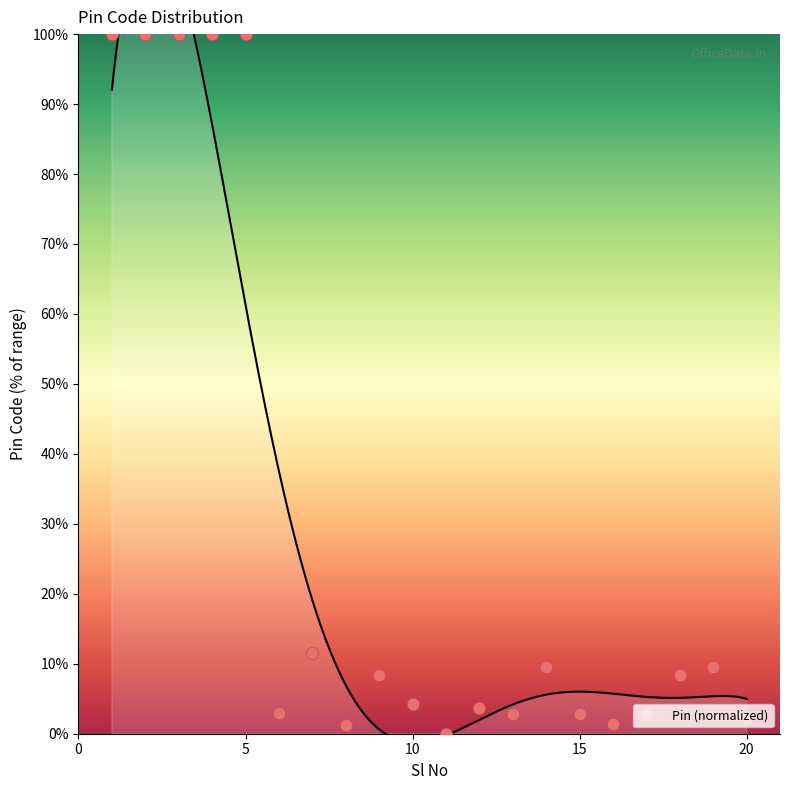

What is the ratio of the value at 20 to the value at 7?

0.2